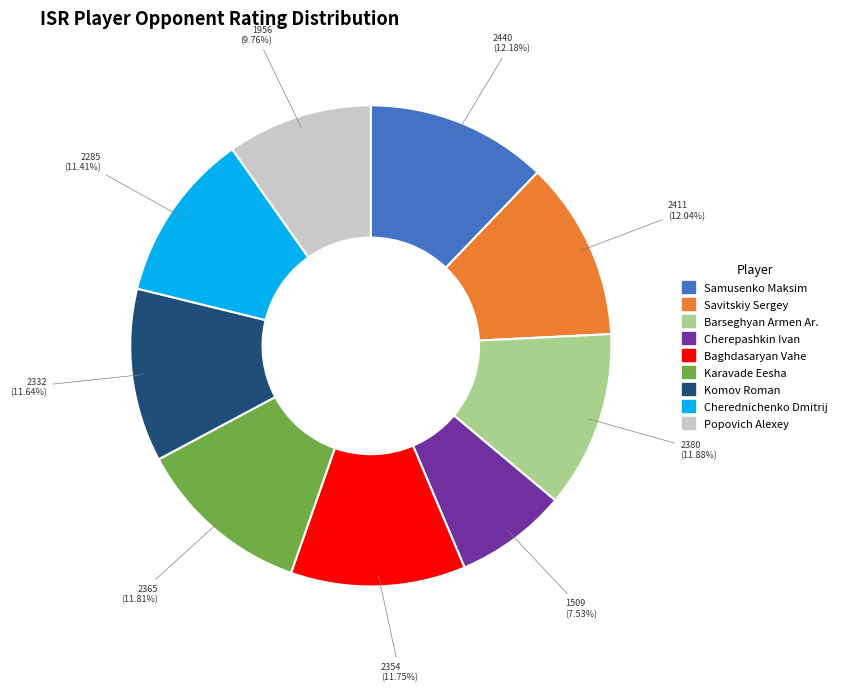

Between Cherednichenko Dmitrij and Cherepashkin Ivan, which is larger?

Cherednichenko Dmitrij